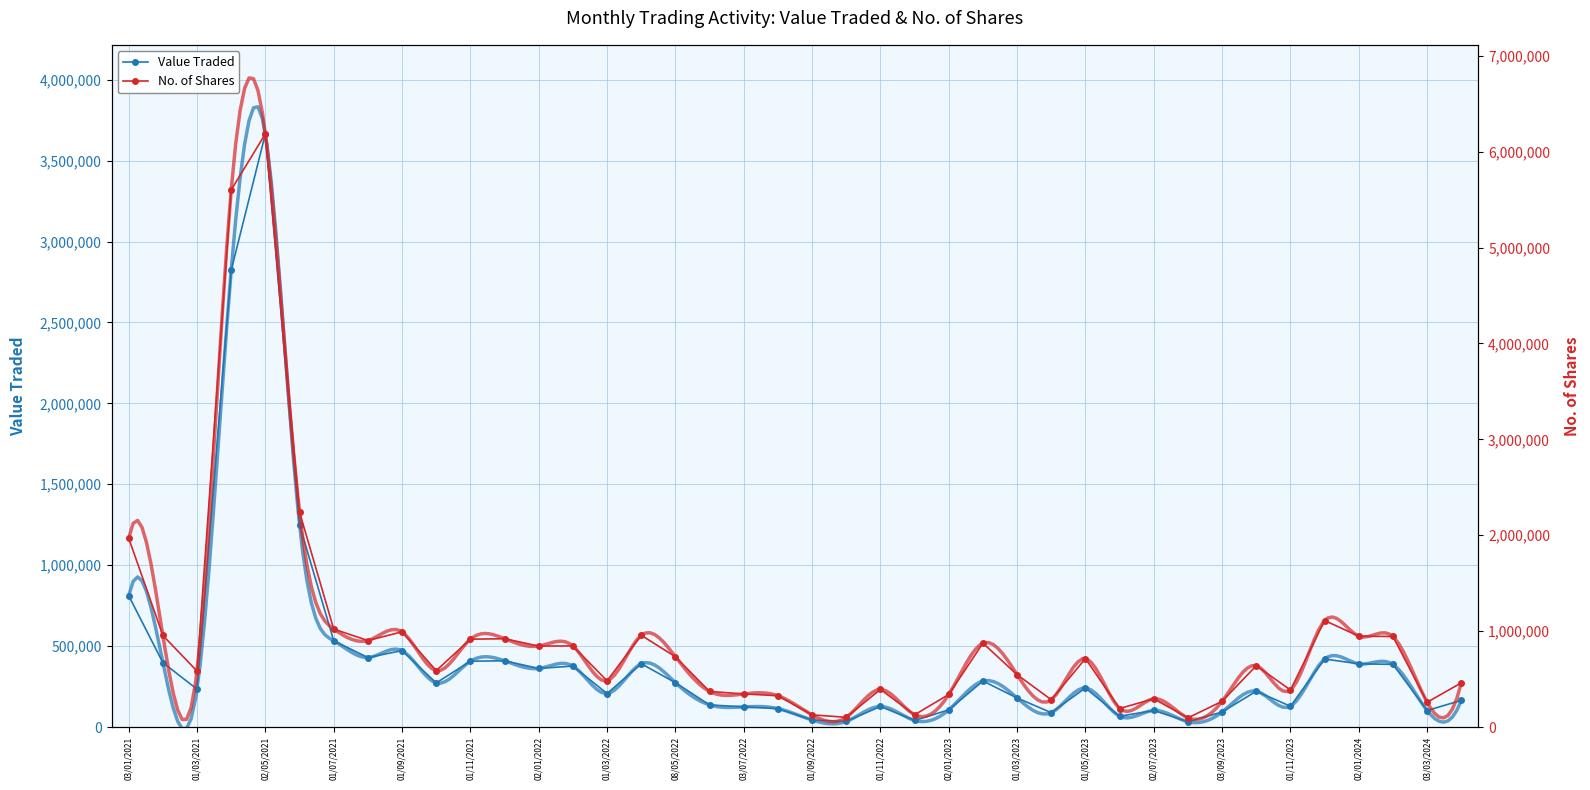

Reading right to left, extract all data points from this chart.

Value Traded: 164776	102122	387133	390606	420352	128216	221517	92764	32433	102294	66462	241408	88820	179646	284238	106085	40669	127067	34464	43243	113922	124376	136626	274046	391011	206808	376615	361985	409336	406789	272508	472379	429374	533082	1249743	3665792	2822380	233938	397809	811603
No. of Shares: 460741	258537	944153	947730	1110780	386073	639762	268206	95703	294847	193170	713976	284799	546043	874797	339543	127505	392371	101365	126935	326568	345359	371054	732710	957173	482015	845497	844594	920818	916246	588330	992937	902109	1021823	2241289	6186725	5601668	583486	954709	1969851